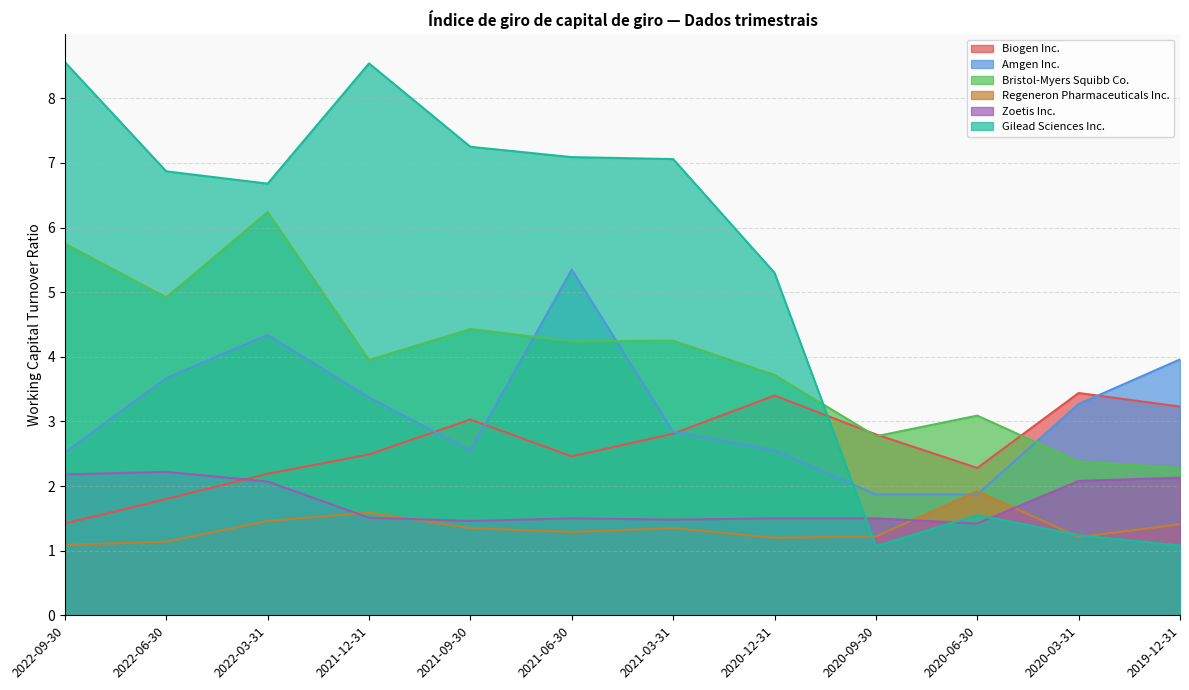

Reading left to right, list all the values displayed in this chart.

Biogen Inc.: 1.4	1.8	2.2	2.5	3.0	2.5	2.8	3.4	2.8	2.3	3.4	3.2
Amgen Inc.: 2.5	3.7	4.3	3.4	2.5	5.3	2.8	2.5	1.9	1.9	3.3	4.0
Bristol-Myers Squibb Co.: 5.8	4.9	6.2	4.0	4.4	4.2	4.2	3.7	2.8	3.1	2.4	2.3
Regeneron Pharmaceuticals Inc.: 1.1	1.1	1.5	1.6	1.4	1.3	1.4	1.2	1.2	1.9	1.2	1.4
Zoetis Inc.: 2.2	2.2	2.1	1.5	1.5	1.5	1.5	1.5	1.5	1.4	2.1	2.1
Gilead Sciences Inc.: 8.6	6.9	6.7	8.5	7.2	7.1	7.1	5.3	1.1	1.6	1.2	1.1